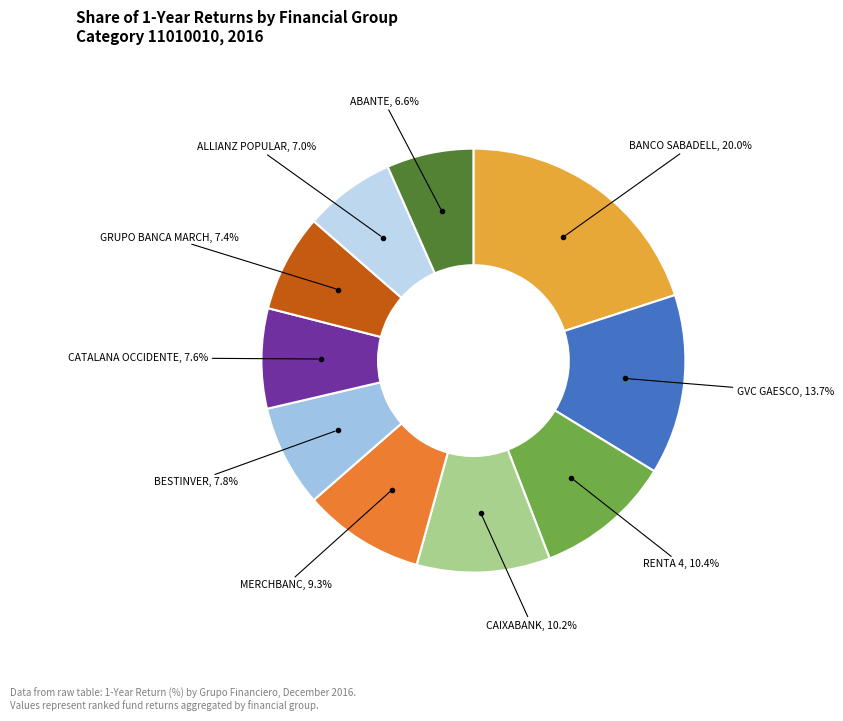

How many segments does this pie chart have?

10